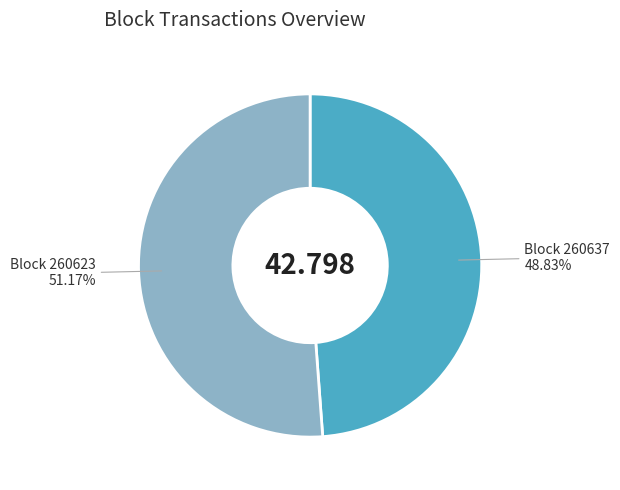

Does any single category account for the majority?

Yes